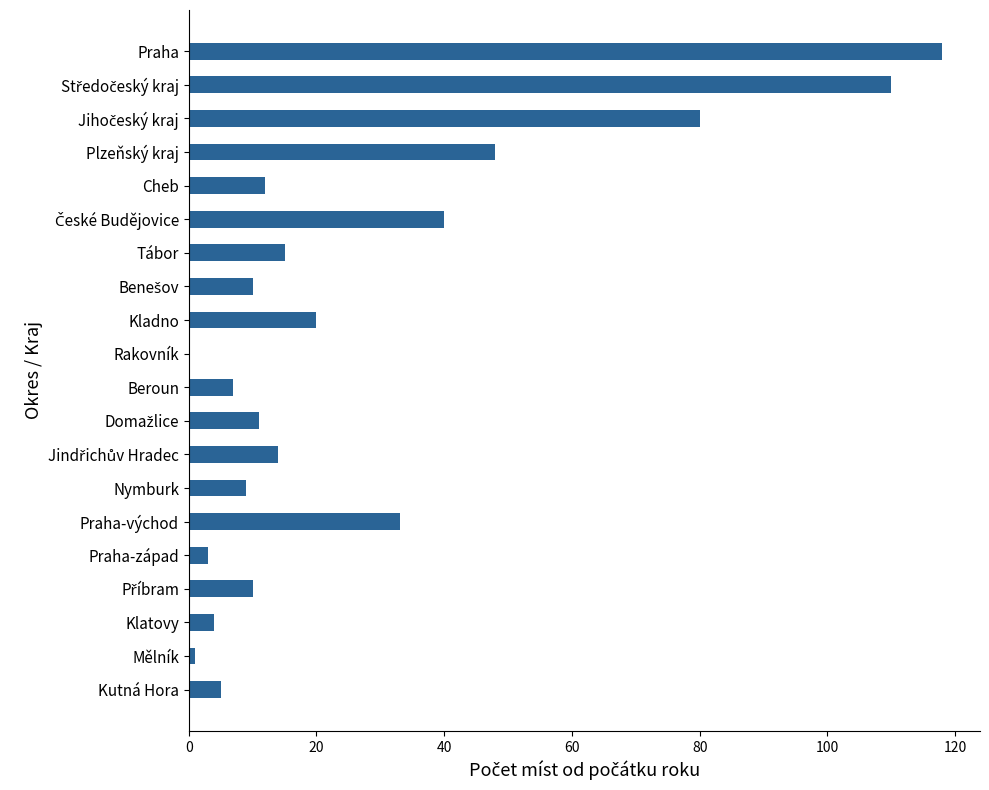

What is the sum of the values at Praha and Nymburk?

127